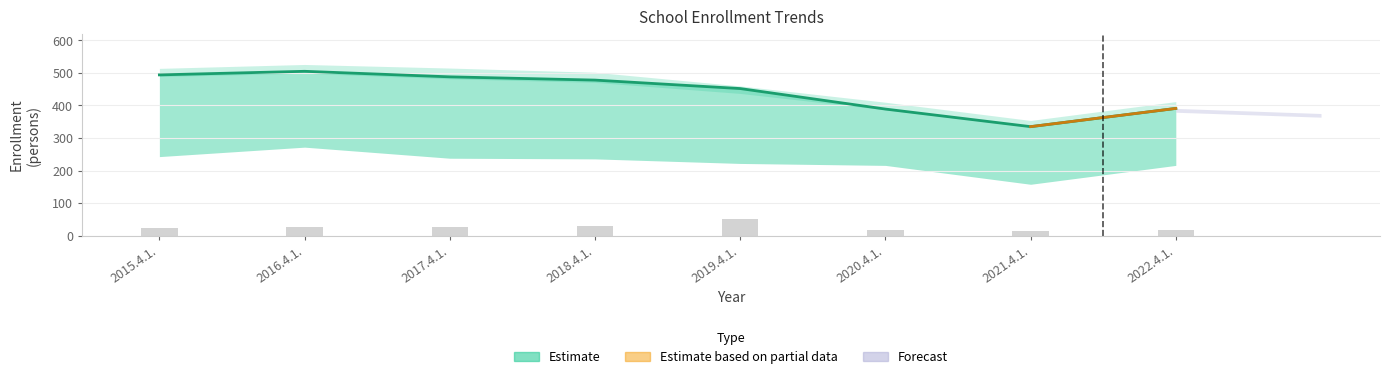

How many data points are above 478?

3